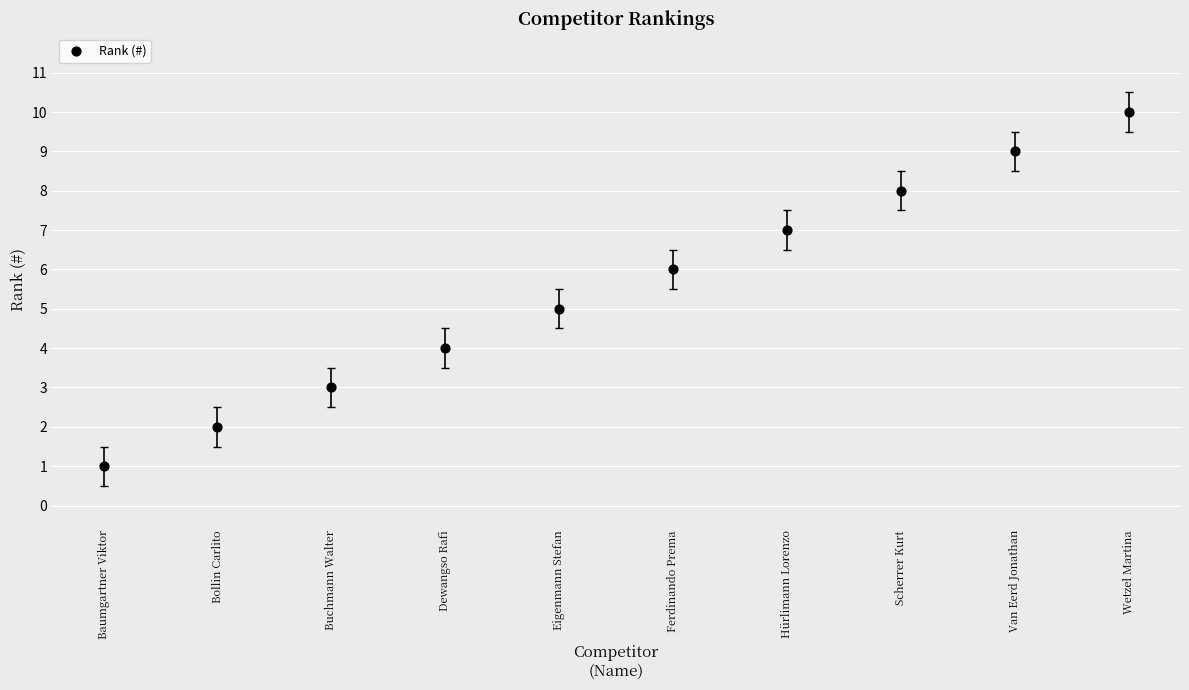

What is the average Y value?

6